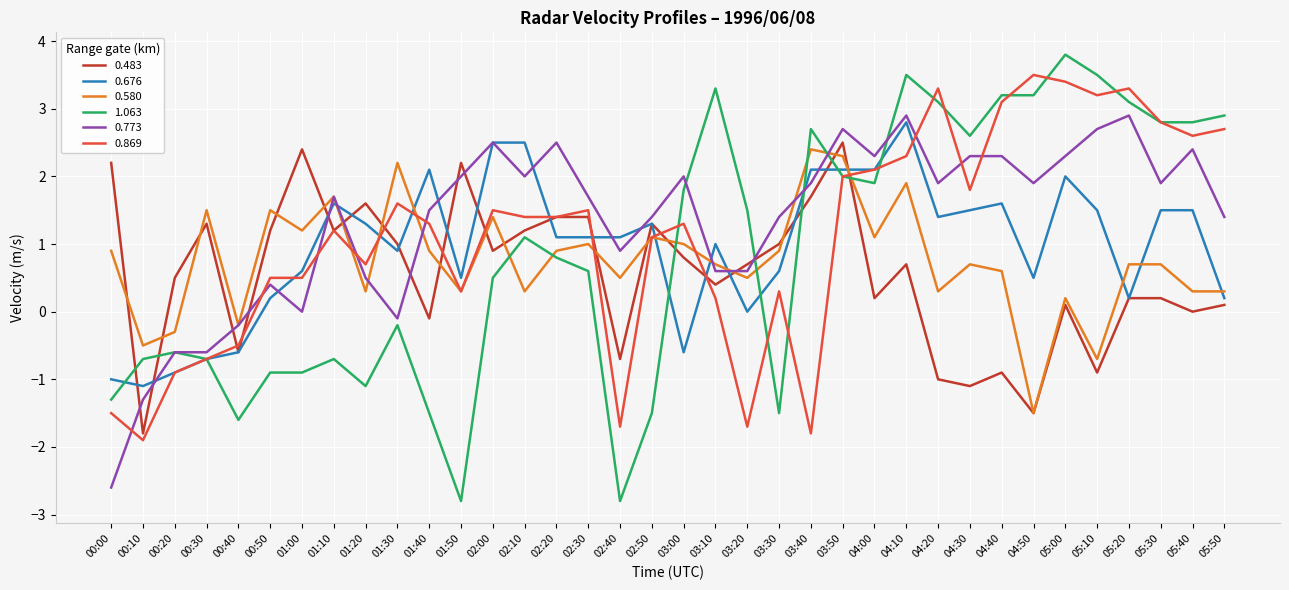

Is it true that 0.483 equals 0.8 at 02:30?

False